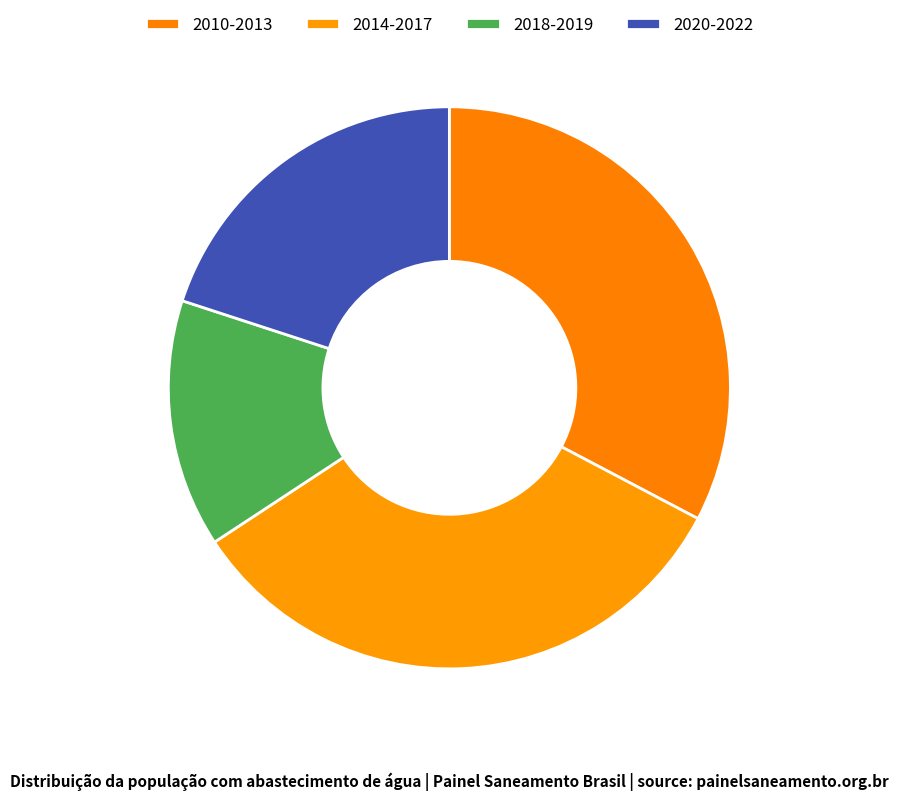

Which category has the smallest portion of the pie?

2018-2019